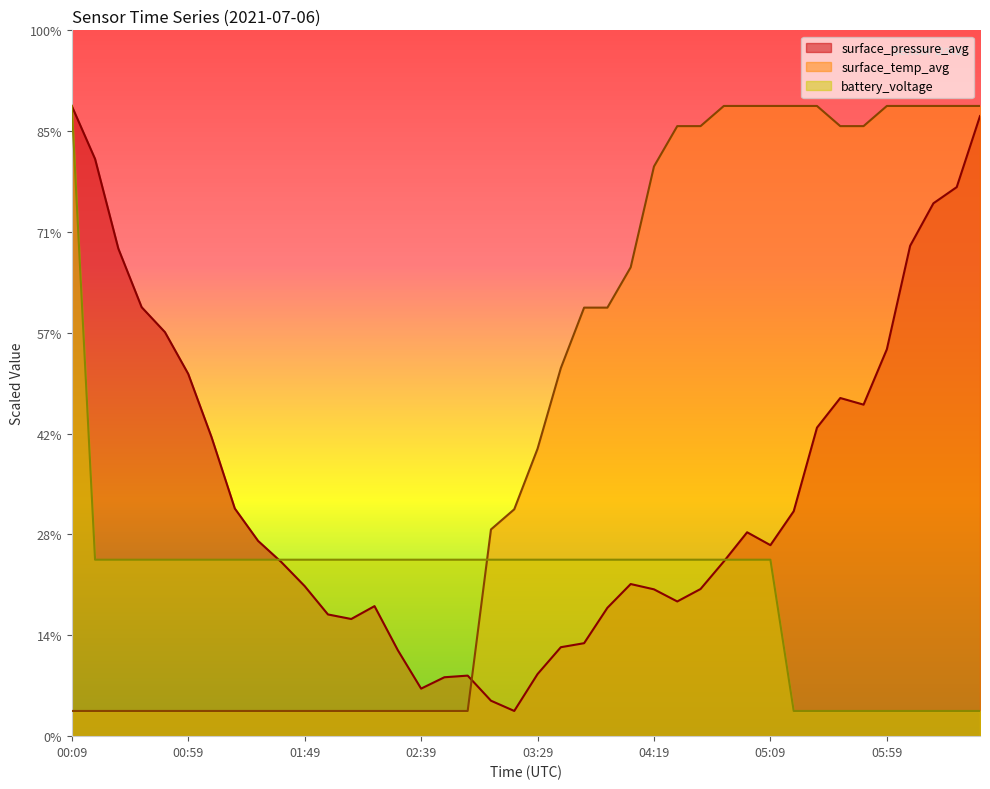

Where is the first local maximum for surface_pressure_avg?

02:19